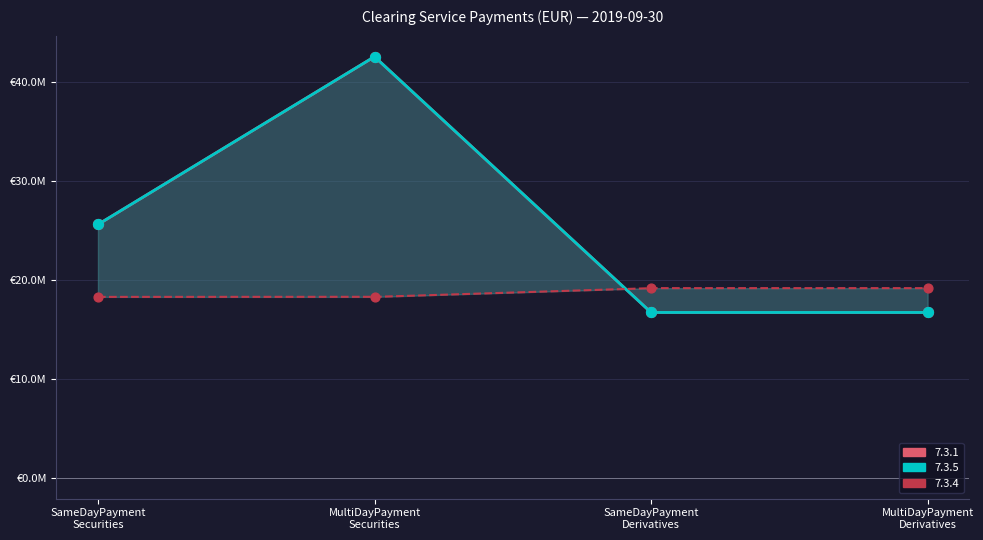

At which category is the sum across all series the highest?

MultiDayPayment
Securities